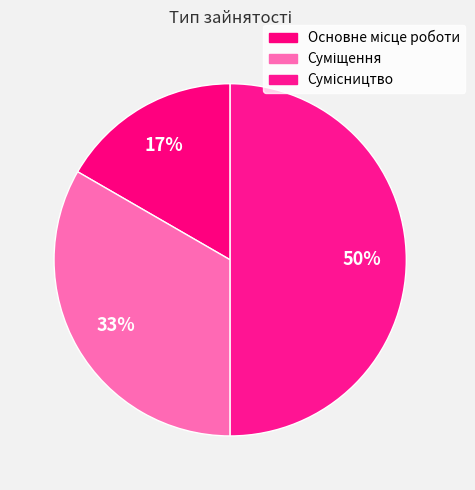

Rank the categories by value from highest to lowest.

Сумісництво, Суміщення, Основне місце роботи